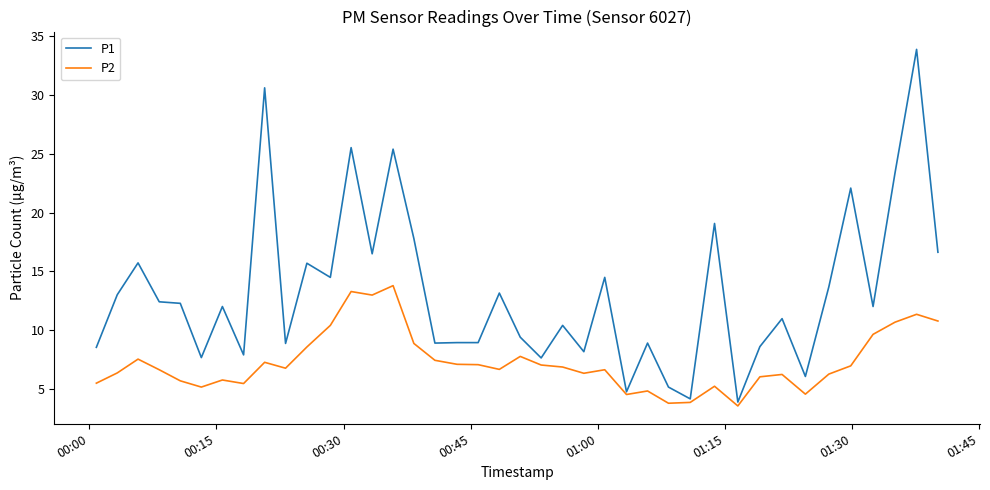

Which series has the widest spread of values?

P1